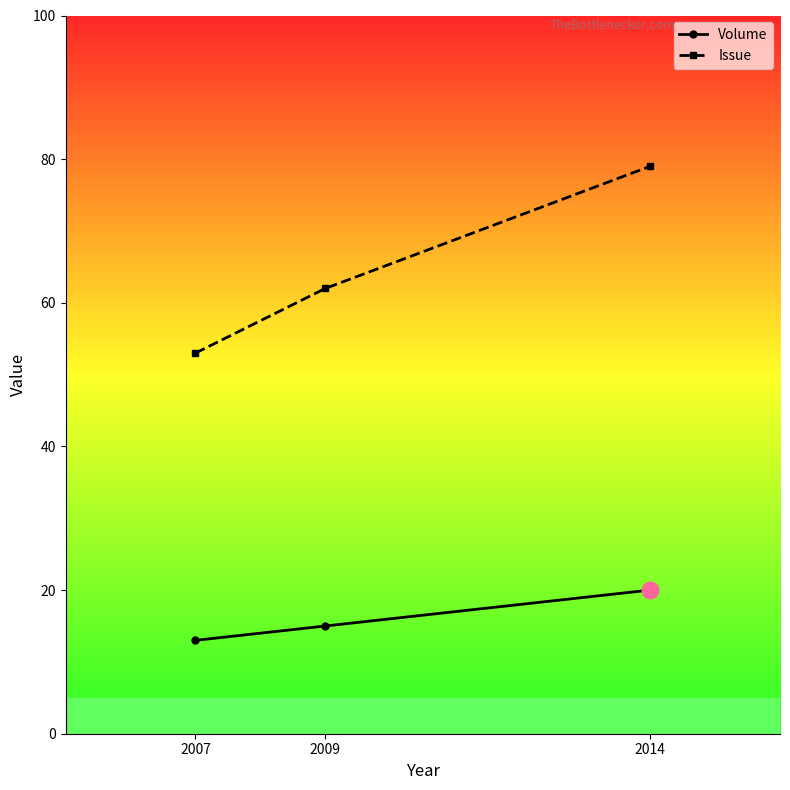

Where is Issue nearest to the value 66?

2009